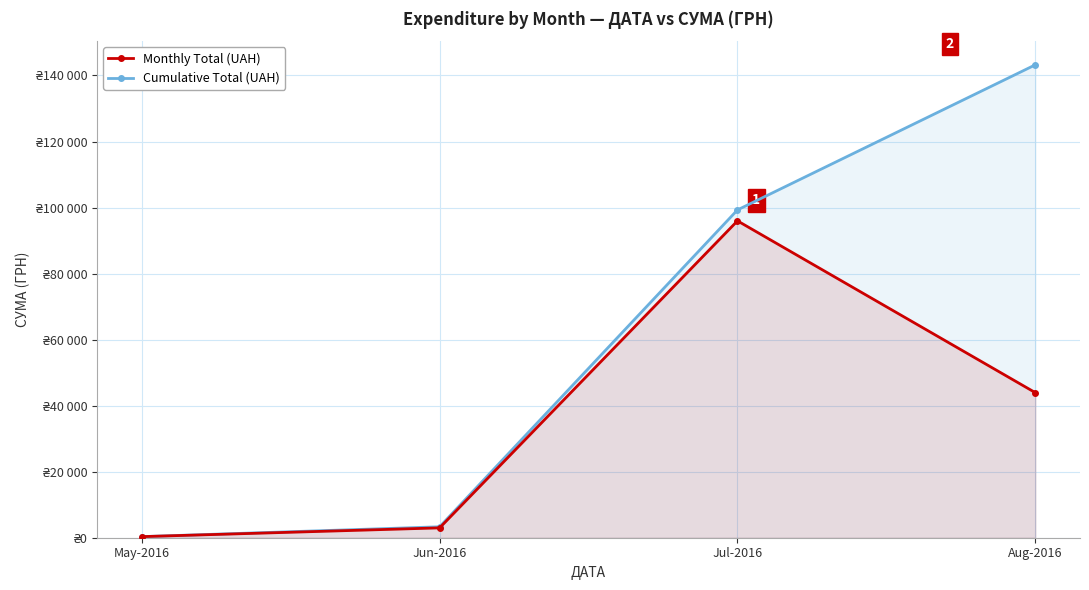

Reading right to left, list all the values displayed in this chart.

Monthly Total (UAH): 43943.4	95972.2	2985.6	330.0
Cumulative Total (UAH): 143231.2	99287.8	3315.6	330.0